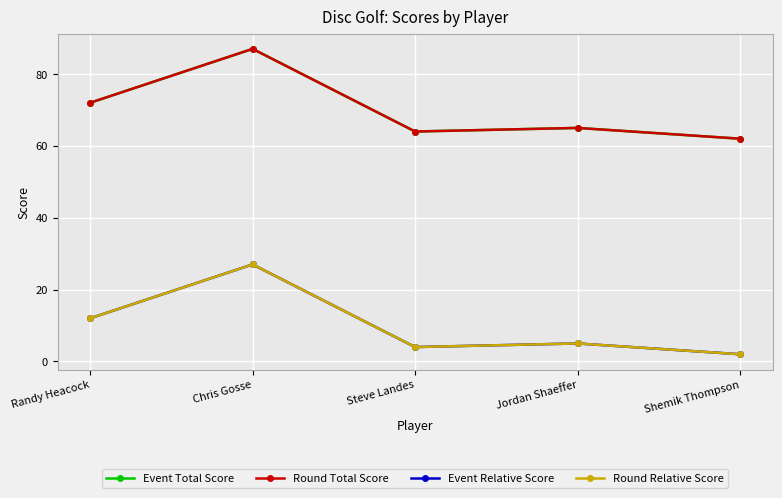

What is the sum of all Round Total Score values?

350